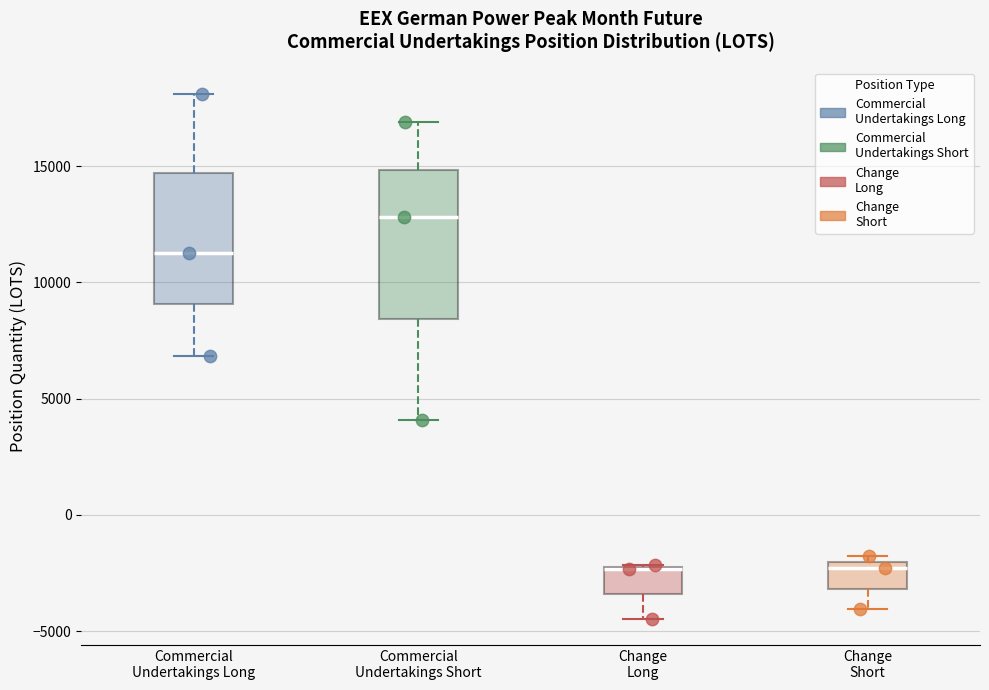

Reading left to right, transcribe this box plot: for each box, give where its median line is, the range the box spans, and where its two whiskers end, as read against the y-axis. The values are not printed on the chart, so give them approximately, as read against the axis.

Commercial Undertakings Long: median 11500, box 9000 to 14500, whiskers 7000 to 18000
Commercial Undertakings Short: median 13000, box 8500 to 15000, whiskers 4000 to 17000
Change Long: median -2500 (drawn on the box's upper edge), box -3500 to -2000, whiskers -4500 to -2000
Change Short: median -2500, box -3000 to -2000, whiskers -4000 to -2000 (just above the box's upper edge)